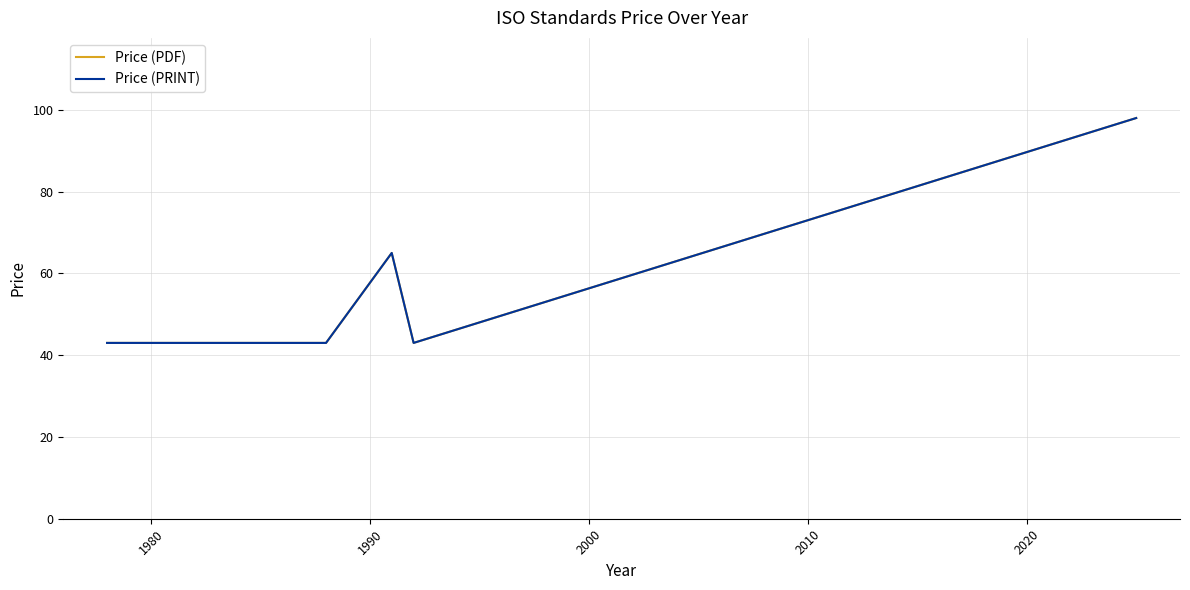

List the series in order of their peak value, highest first.

Price (PDF), Price (PRINT)